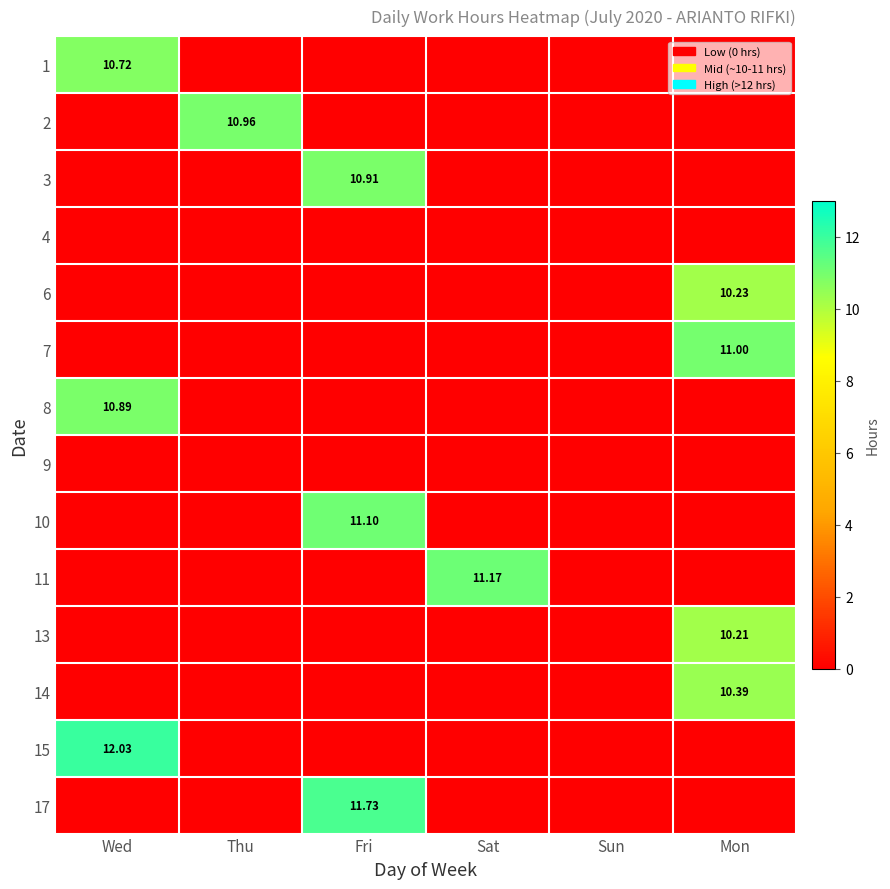

Is the value of 11 at Sat greater than the value of 8 at Sun?

Yes